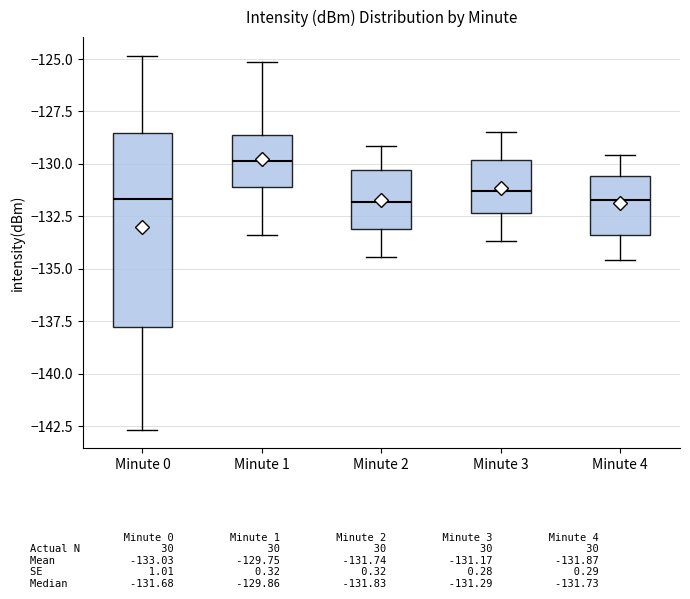

Which box has the highest median line?

Minute 1